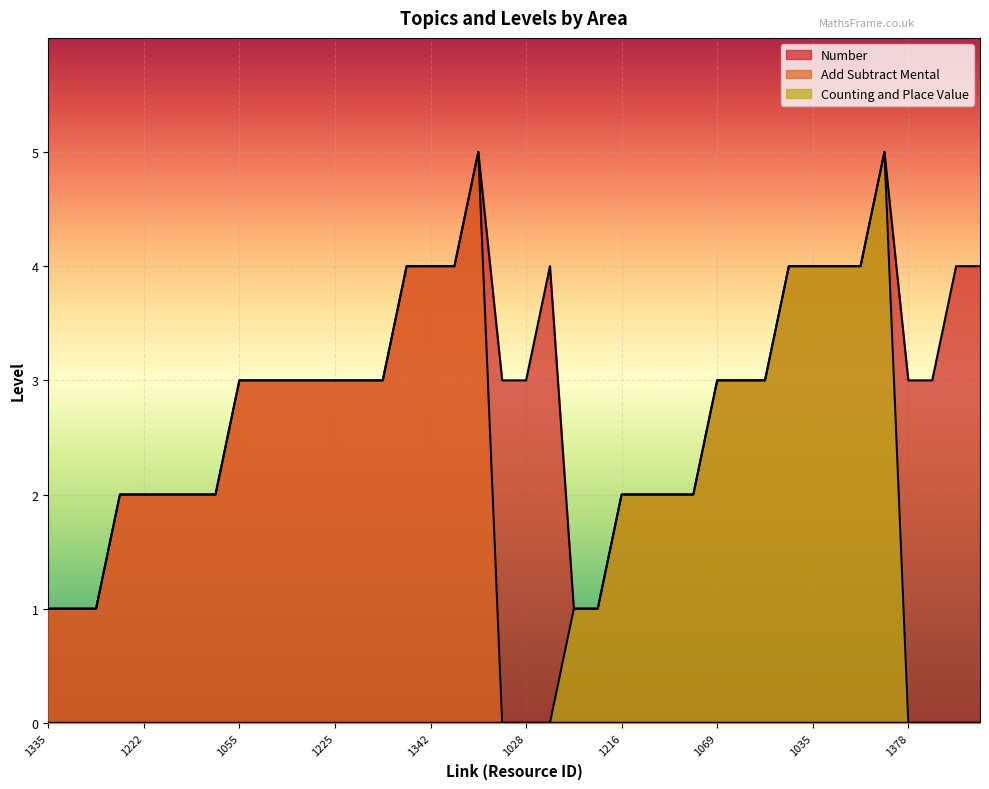

The value of Add Subtract Mental at 1222 is 1. True or false?

False